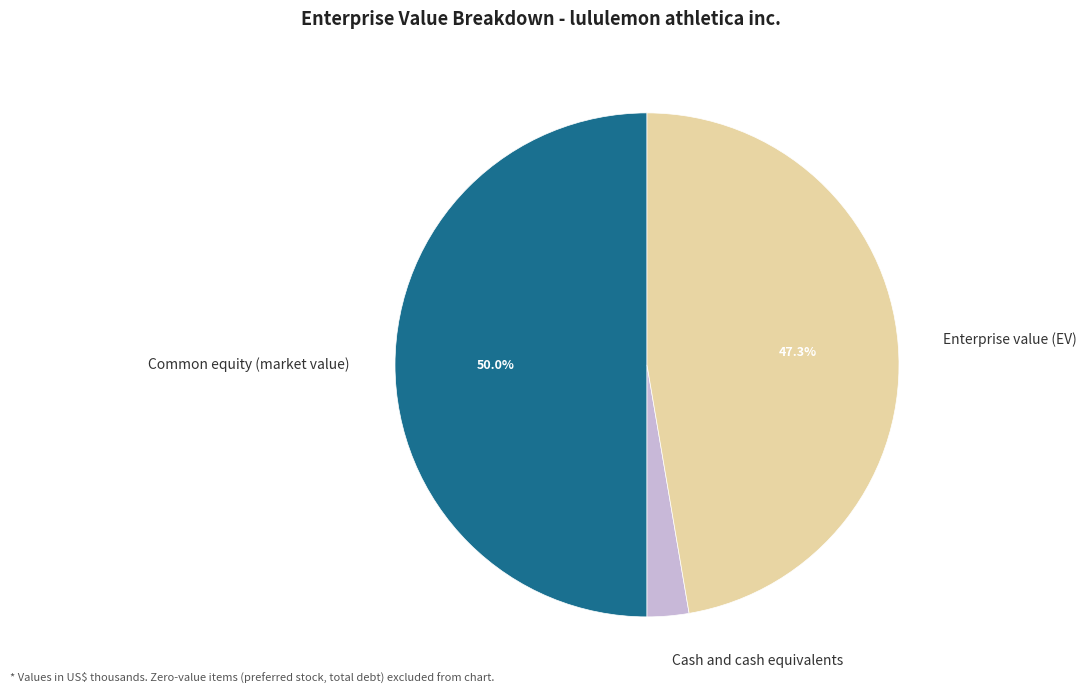

Which has a higher value, Common equity (market value) or Enterprise value (EV)?

Common equity (market value)